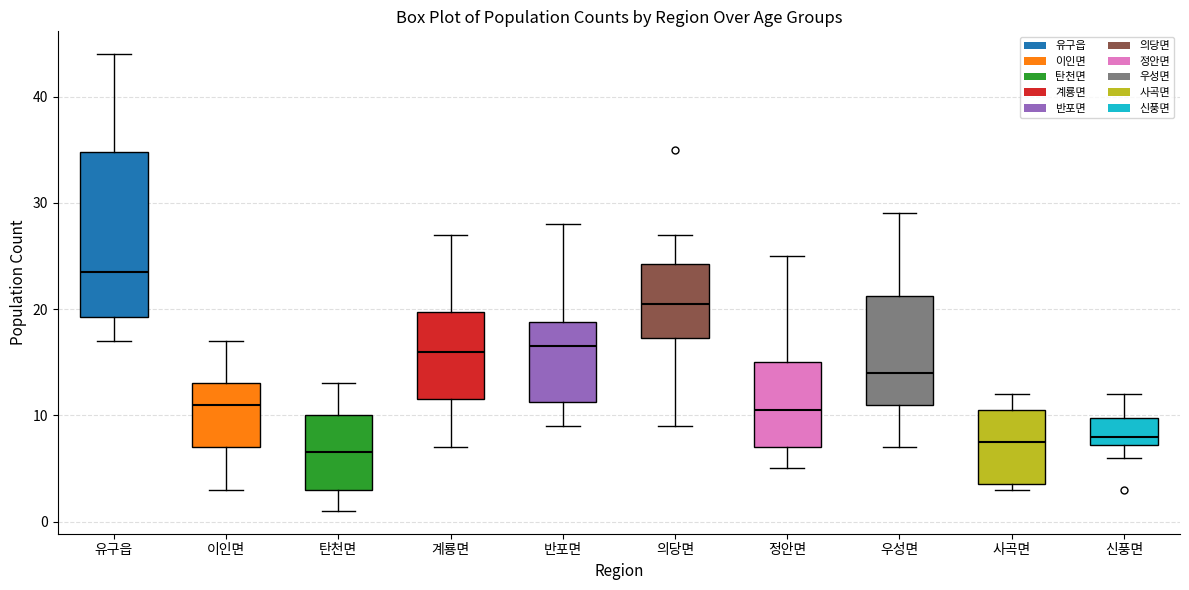

Which box is the tallest, from its lower edge to its upper edge?

유구읍